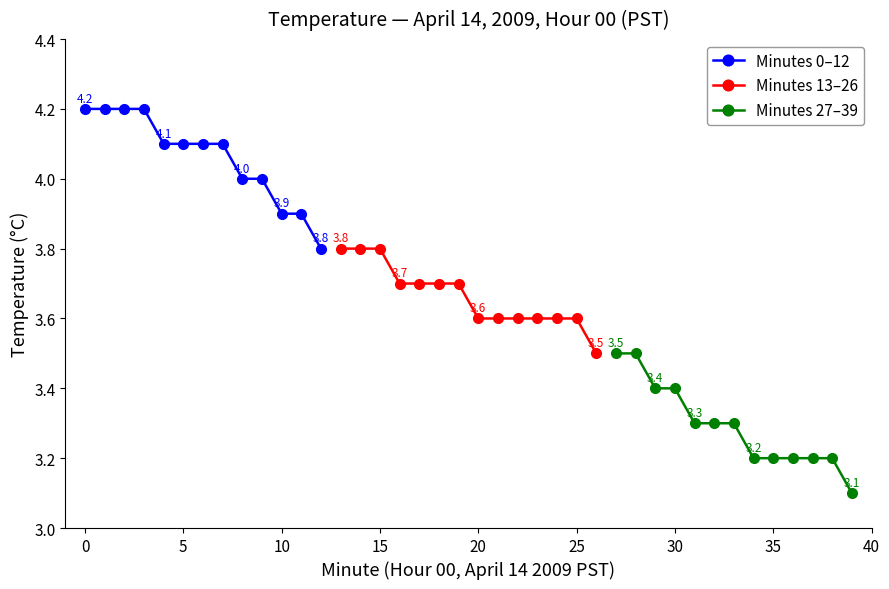

Count the Minutes 0–12 values in the range 4 to 5.

10